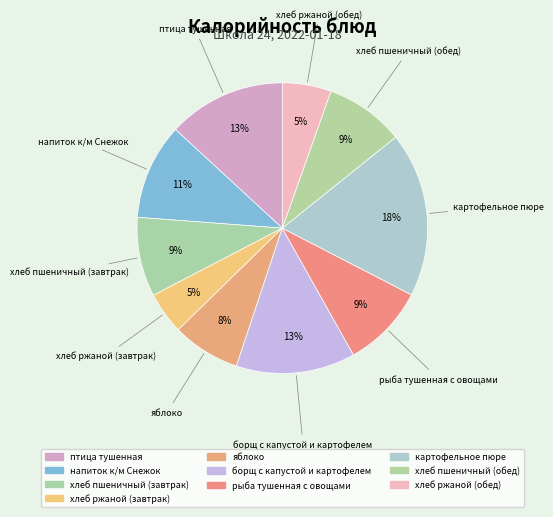

Count the number of slices in the pie.

10